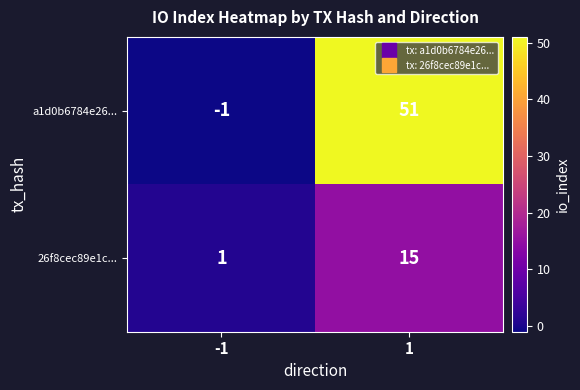

The value of a1d0b6784e26... at -1 is -1. True or false?

True